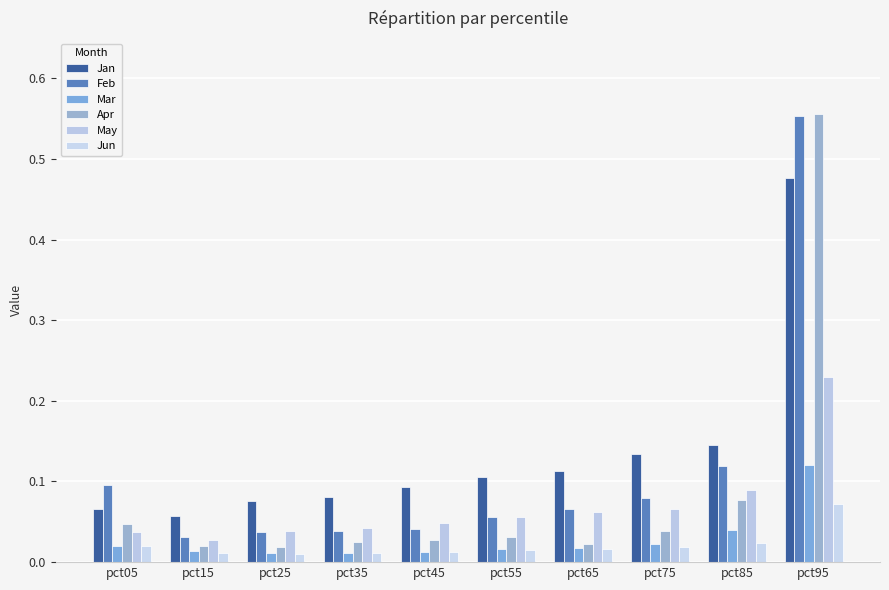

What is the difference between the highest and lowest values at pct35?

0.1